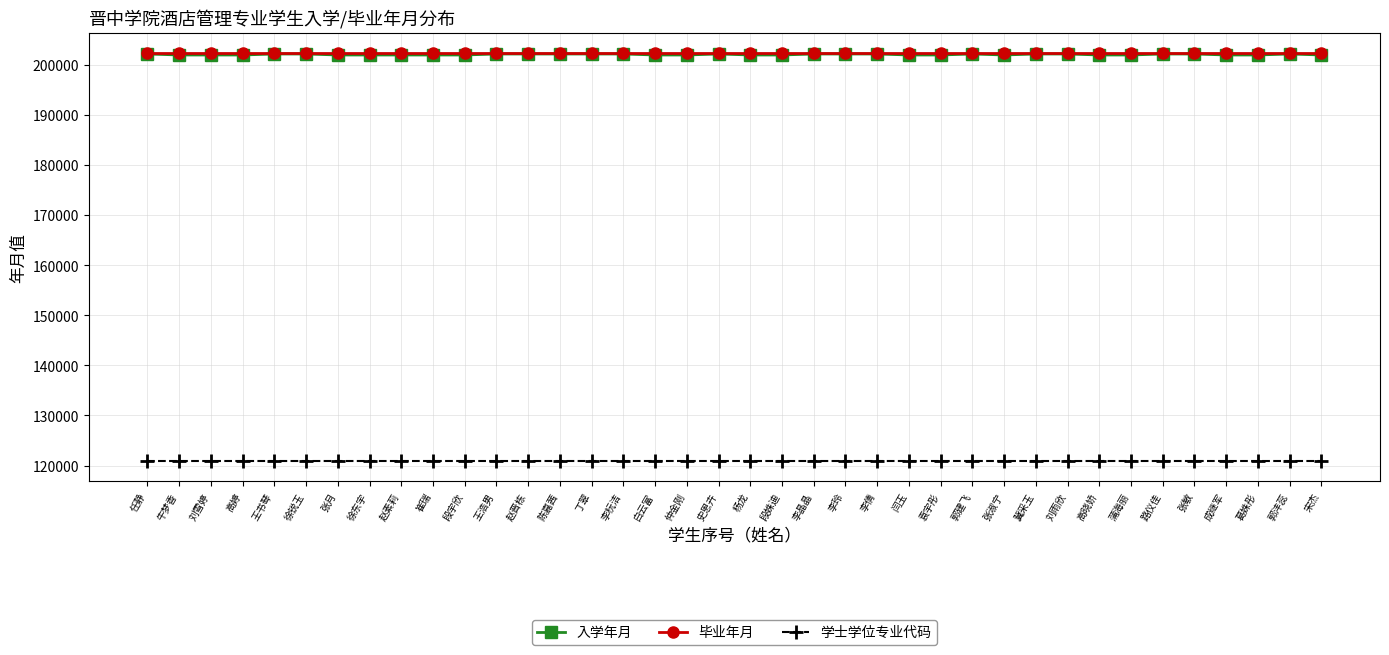

What position from the left is 李杬洁?

16